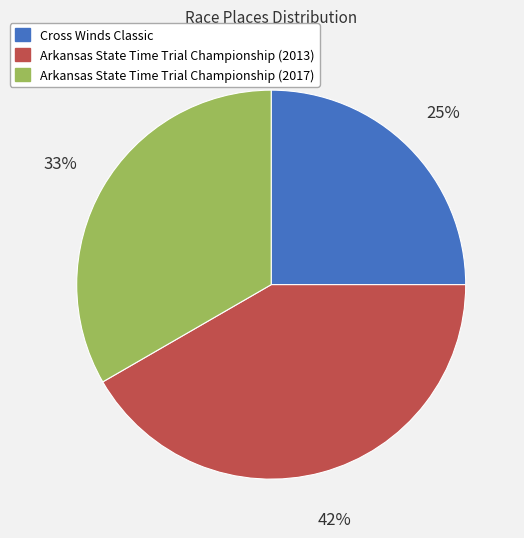

Do Arkansas State Time Trial Championship (2013) and Arkansas State Time Trial Championship (2017) together represent more than half of the pie?

Yes